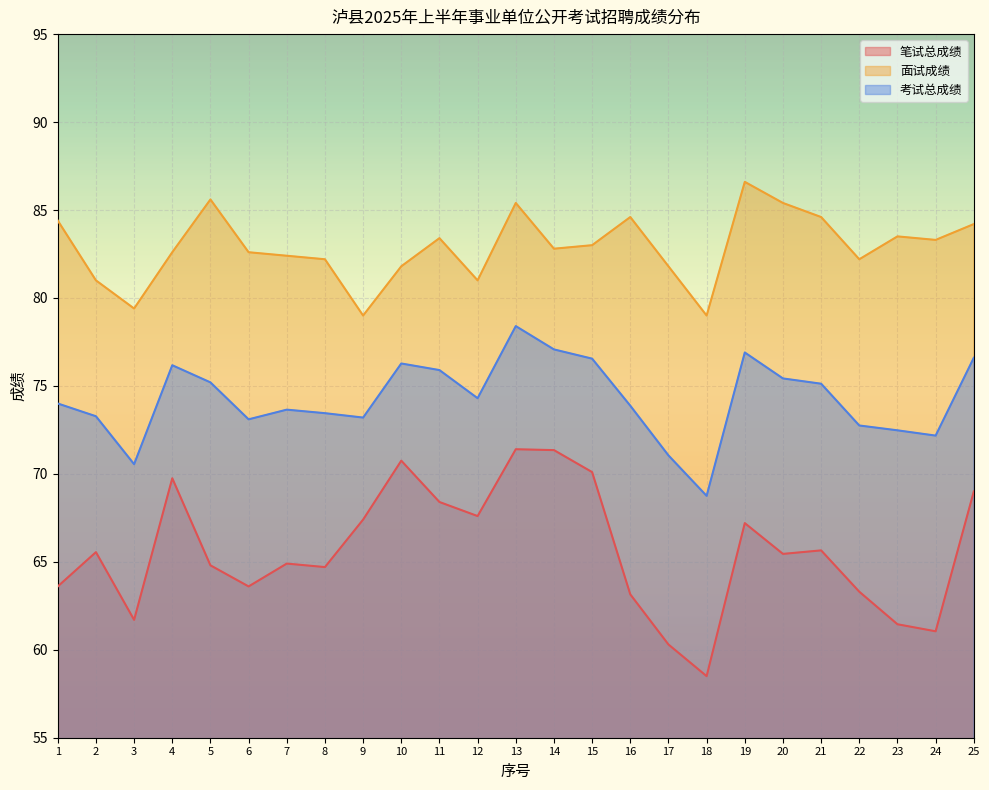

How many values in the 面试成绩 series are below 82?

7